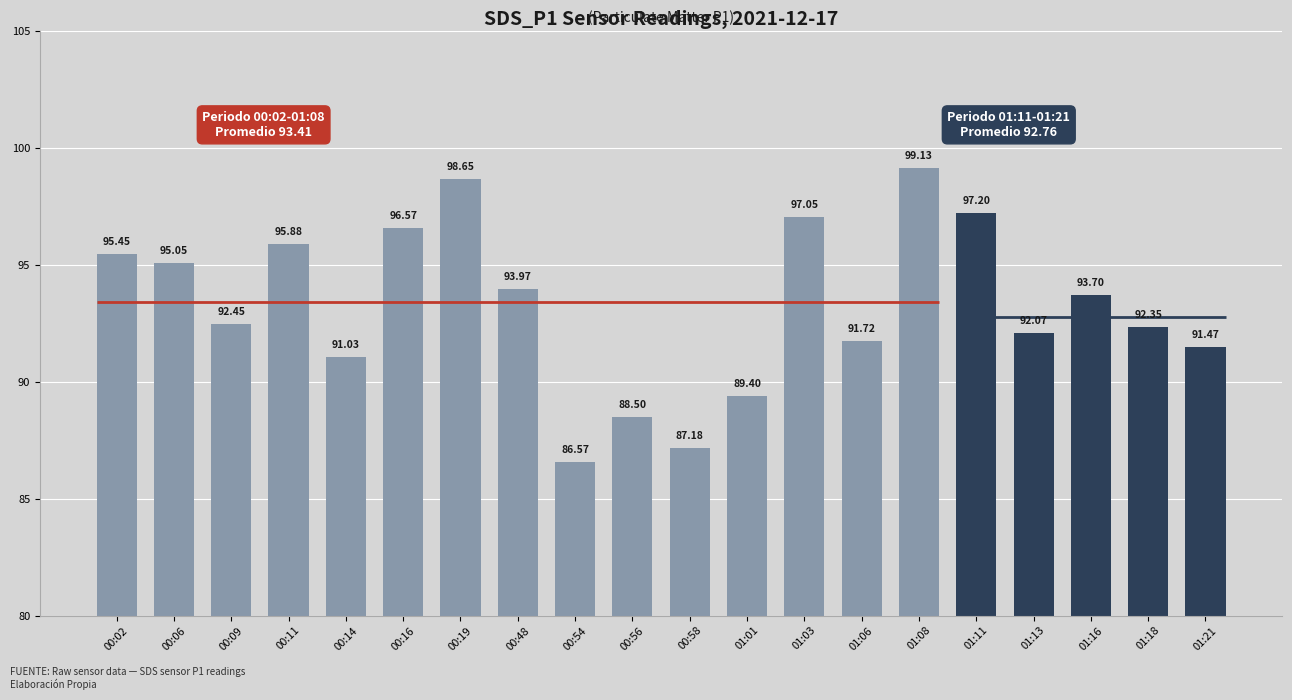

What is the label of the 14th bar from the left?

01:06